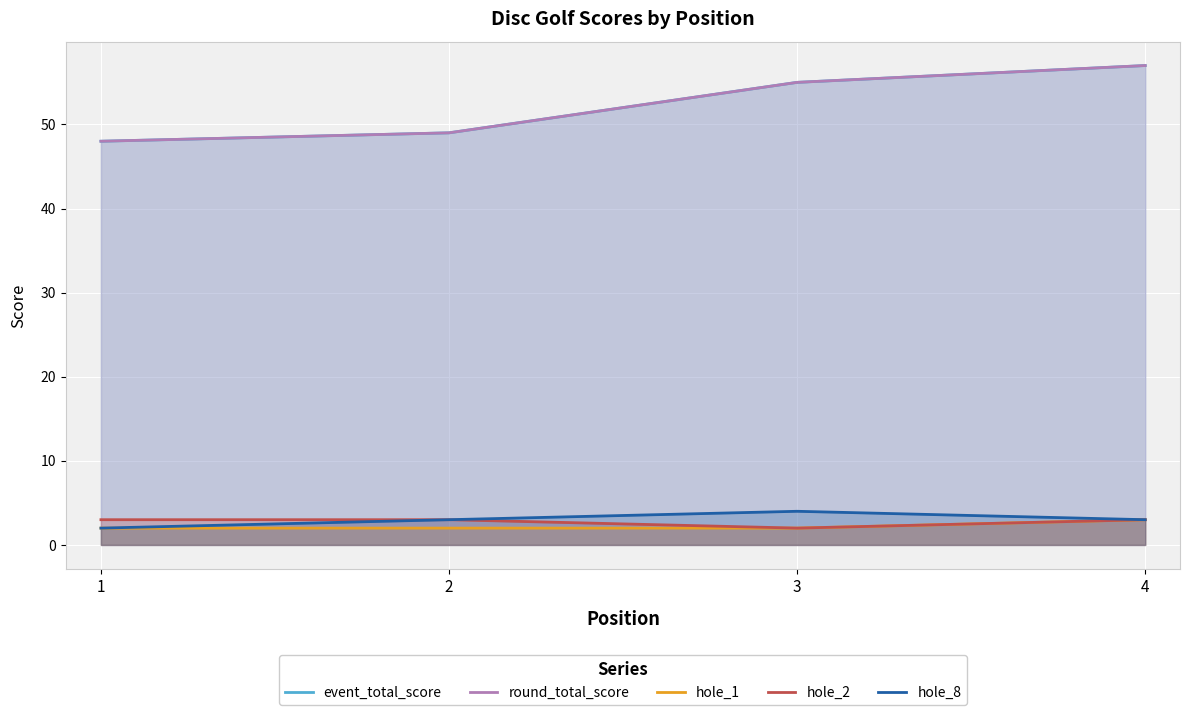

Reading left to right, extract all data points from this chart.

event_total_score: 48	49	55	57
round_total_score: 48	49	55	57
hole_1: 2	2	2	3
hole_2: 3	3	2	3
hole_8: 2	3	4	3